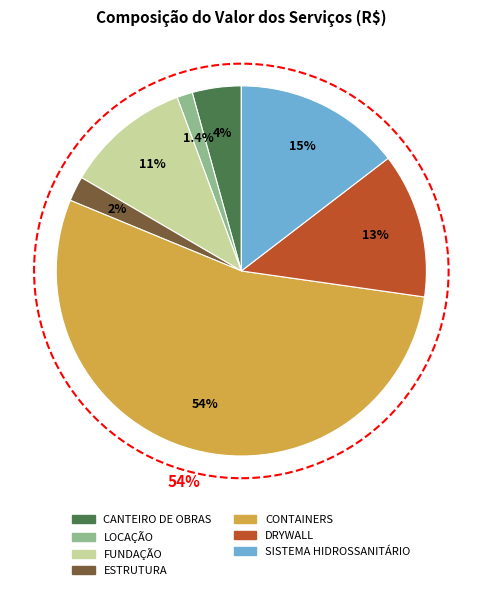

How many slices are in this pie chart?

7